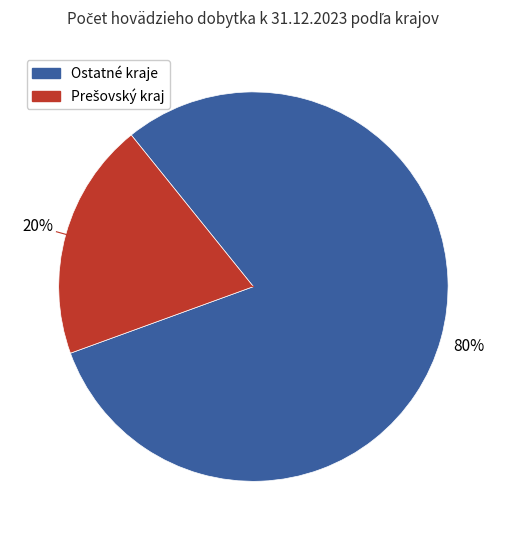

Does any single category account for the majority?

Yes